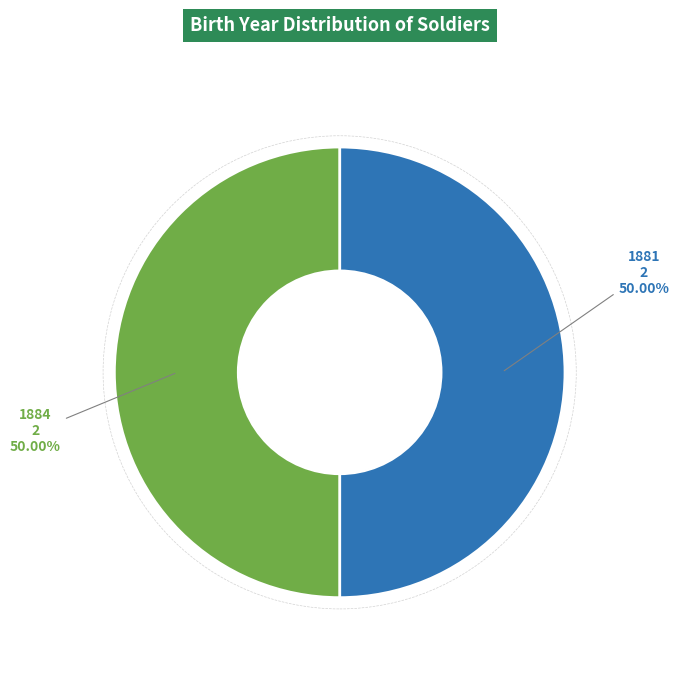

Does any single category account for the majority?

No